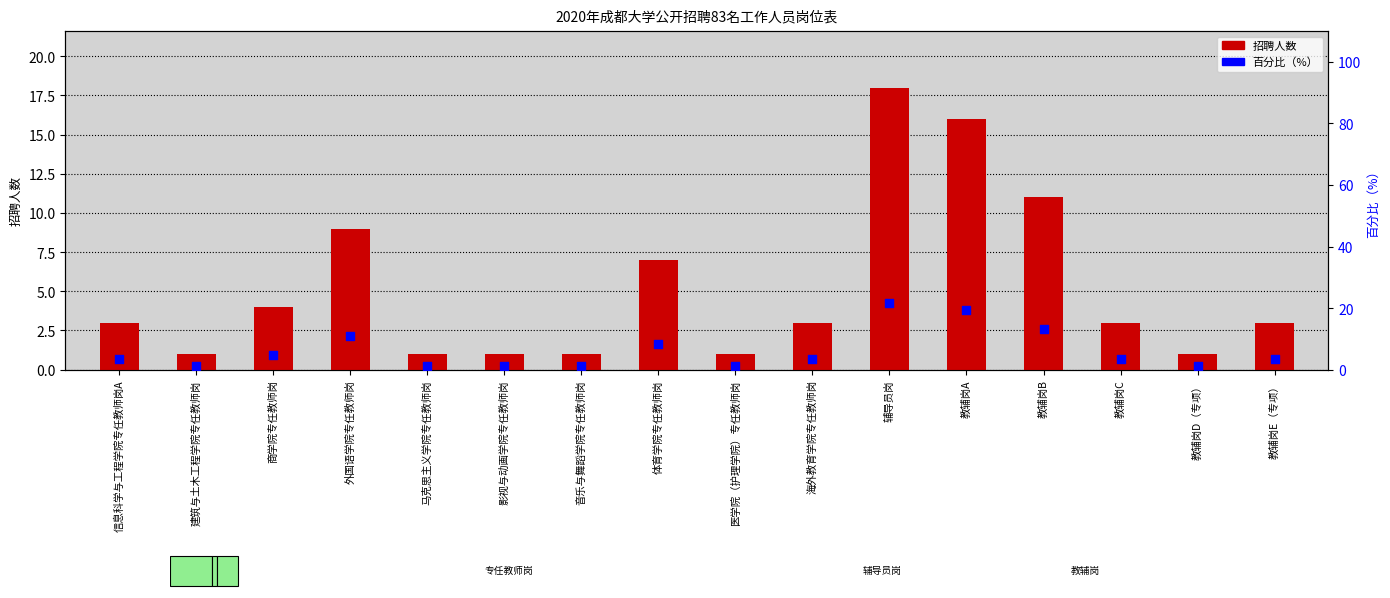

At which category is the sum across all series the highest?

辅导员岗